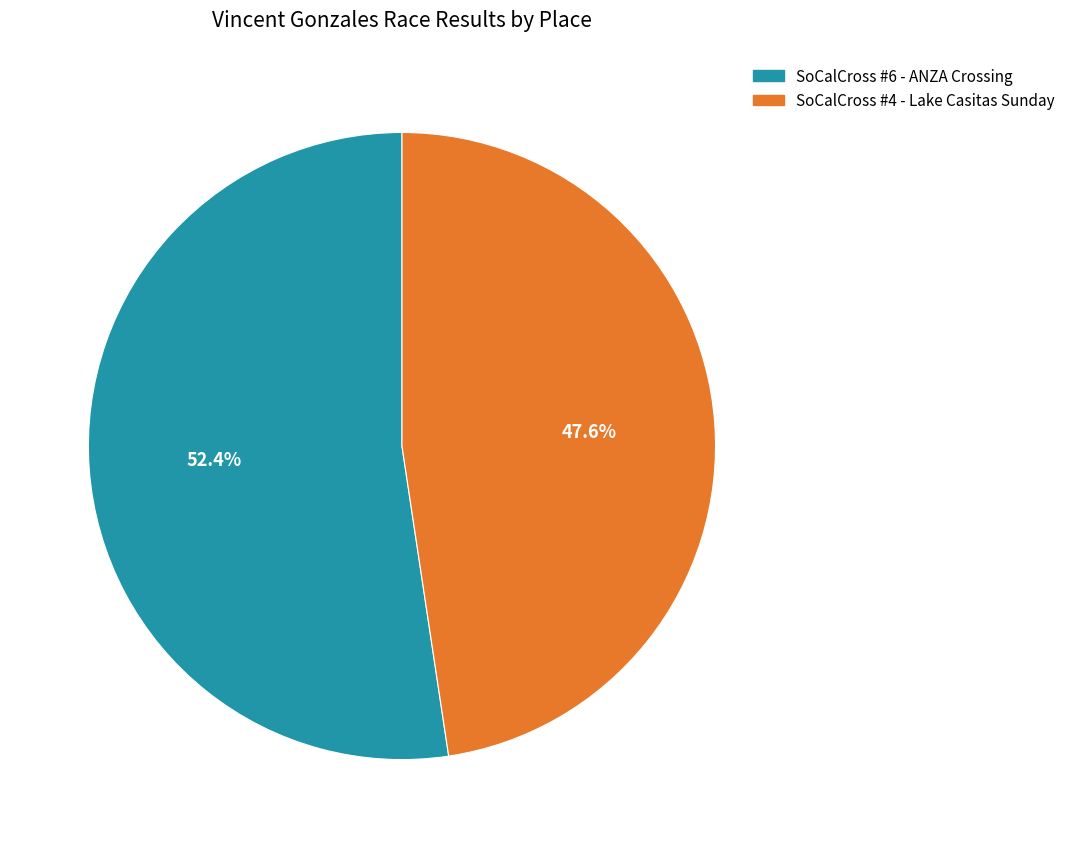

The SoCalCross #4 - Lake Casitas Sunday slice represents 57% of the pie. True or false?

False